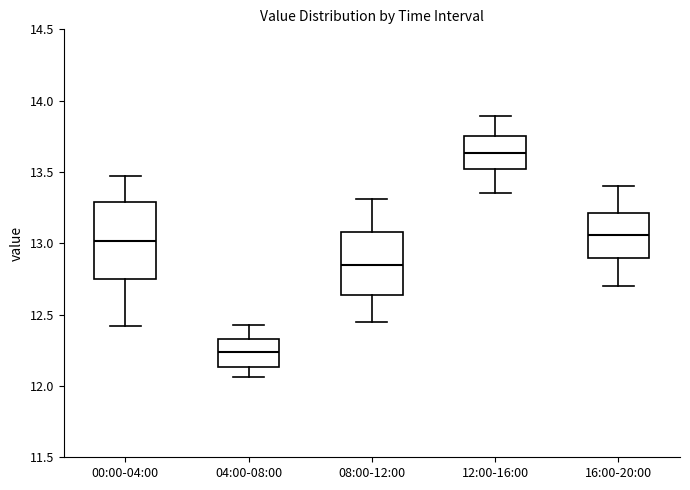

Where does the upper whisker of the box for 08:00-12:00 end on the y-axis? The values are not printed on the chart, so give them approximately, as read against the axis.

13.30